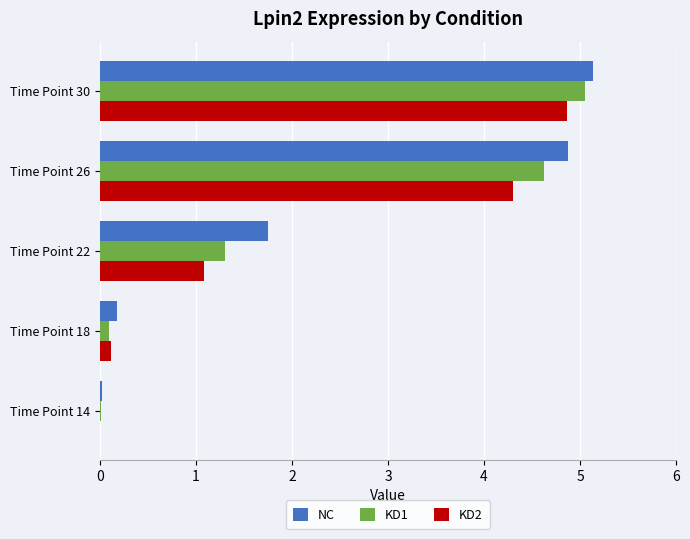

Which series changed the most between Time Point 18 and Time Point 22?

NC